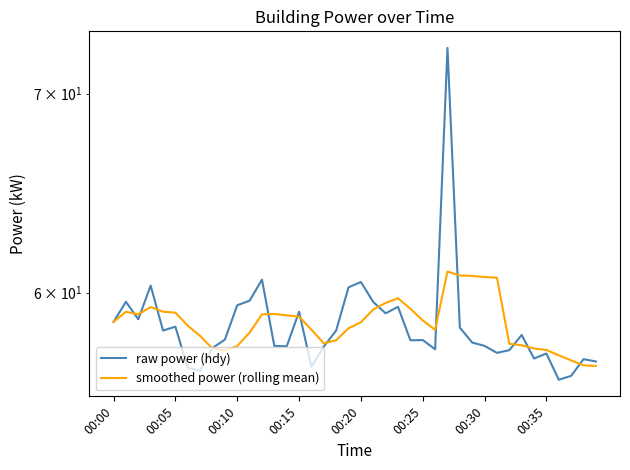

How many data points in smoothed power (rolling mean) are less than 58?

13